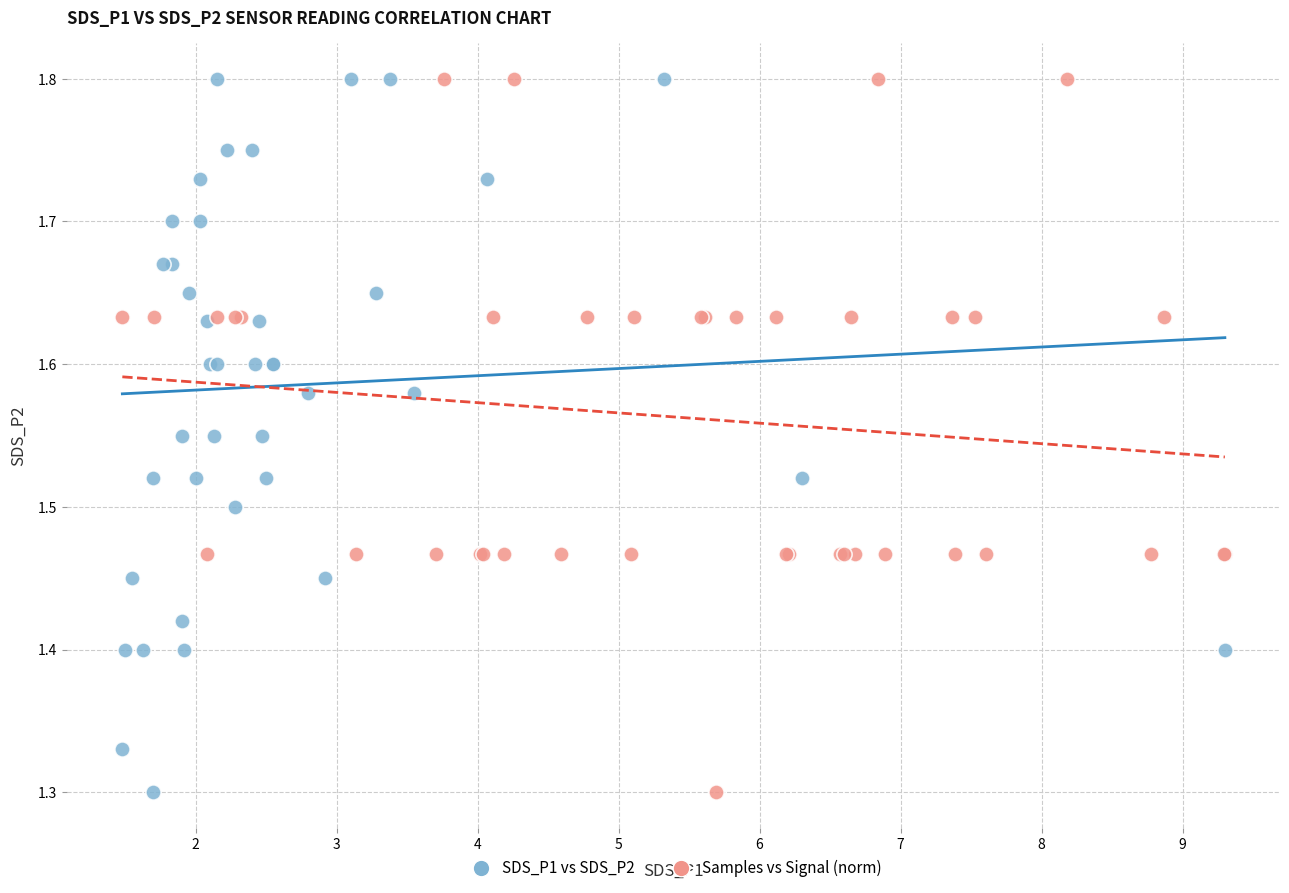

What are all the series names shown in the legend?

SDS_P1 vs SDS_P2, Samples vs Signal (norm)